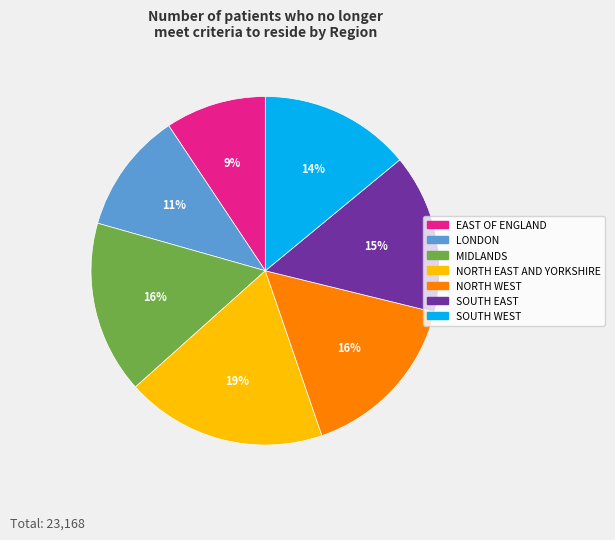

What percentage is the MIDLANDS slice, to the nearest percent?

16%